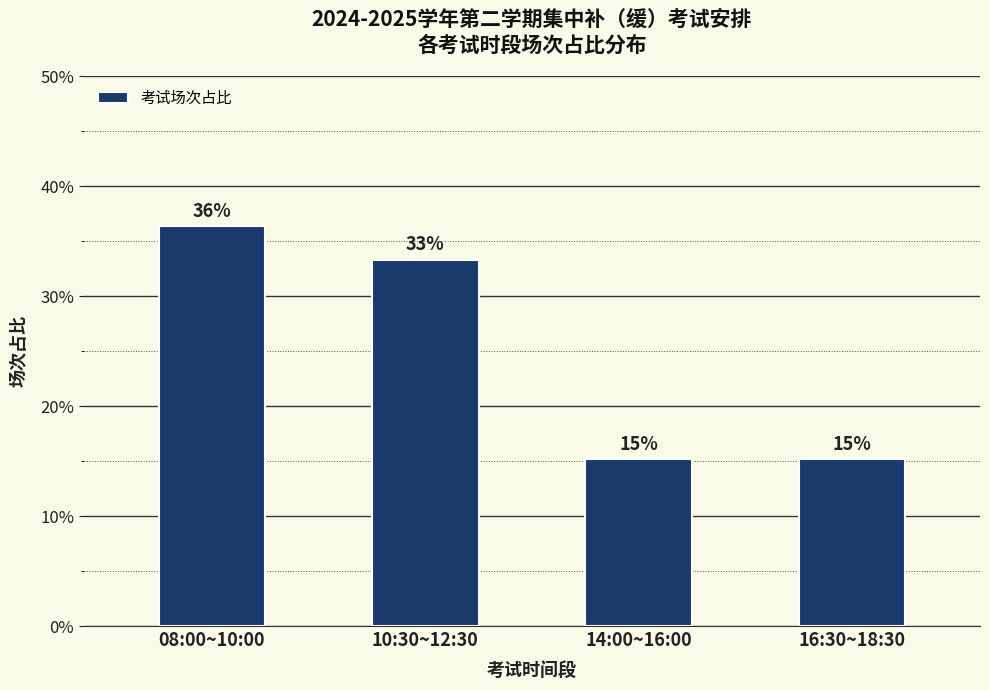

The value at 14:00~16:00 is 15.2. True or false?

True